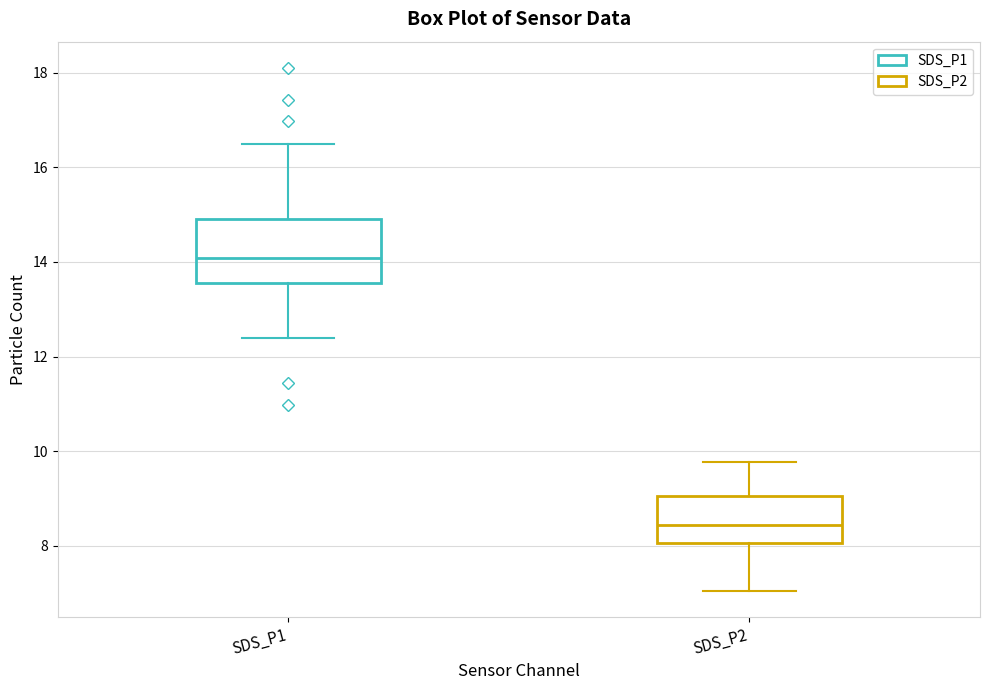

Reading left to right, transcribe this box plot: for each box, give where its median line is, the range the box spans, and where its two whiskers end, as read against the y-axis. The values are not printed on the chart, so give them approximately, as read against the axis.

SDS_P1: median 14.0, box 13.6 to 15.0, whiskers 12.4 to 16.4
SDS_P2: median 8.4, box 8.0 to 9.0, whiskers 7.0 to 9.8